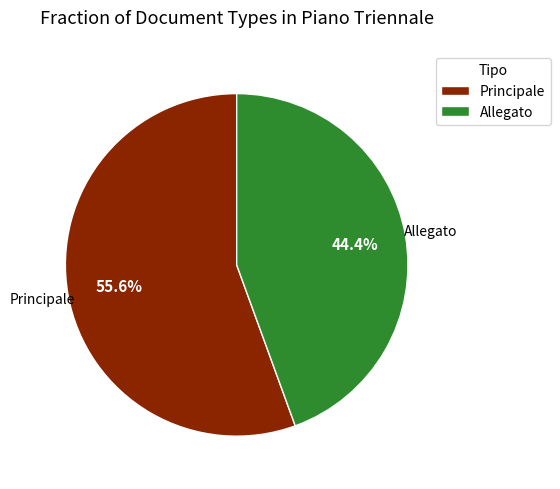

Which category accounts for the majority?

Principale